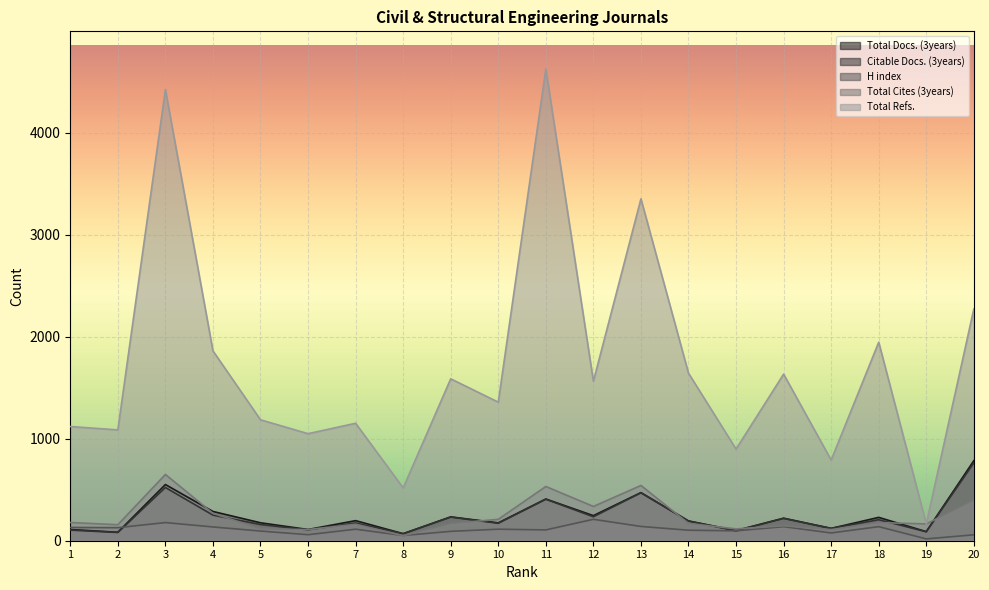

What is the spread (max minus min) of values at 20?

2215